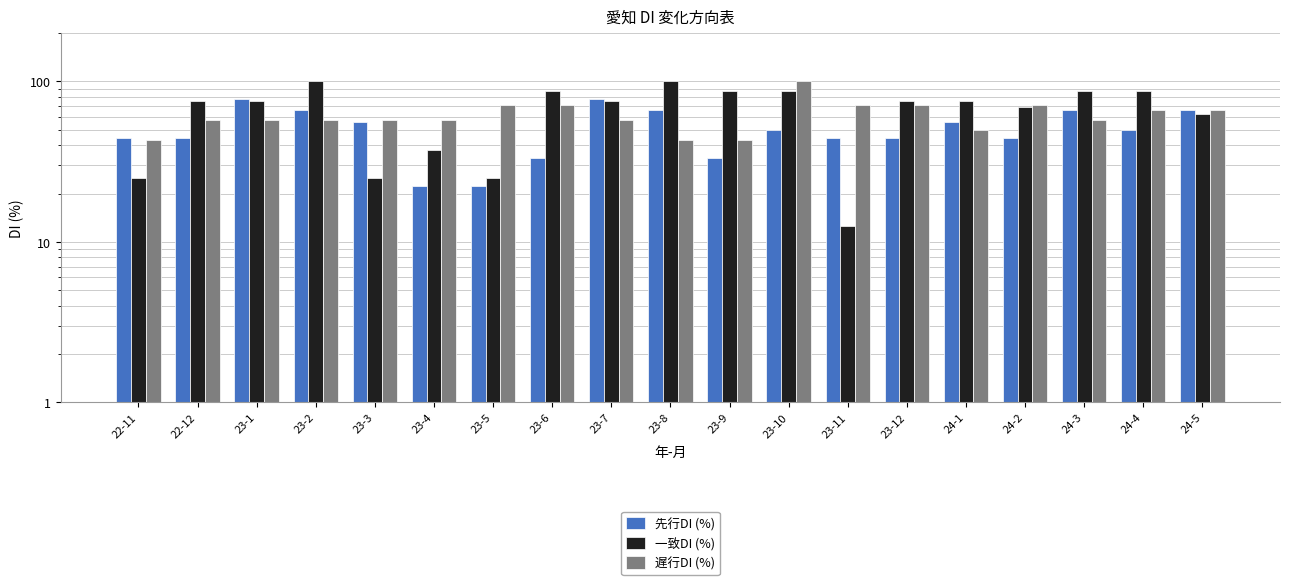

How many data points in 先行DI (%) are less than 50?

9